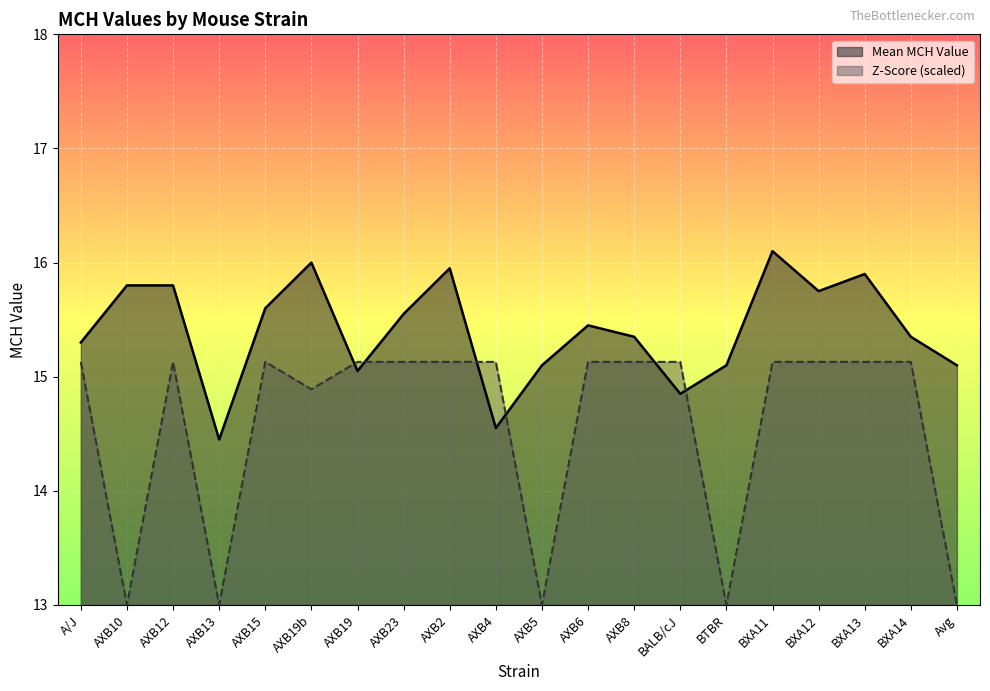

At which label is Z-Score (offset) closest to 14?

AXB19b